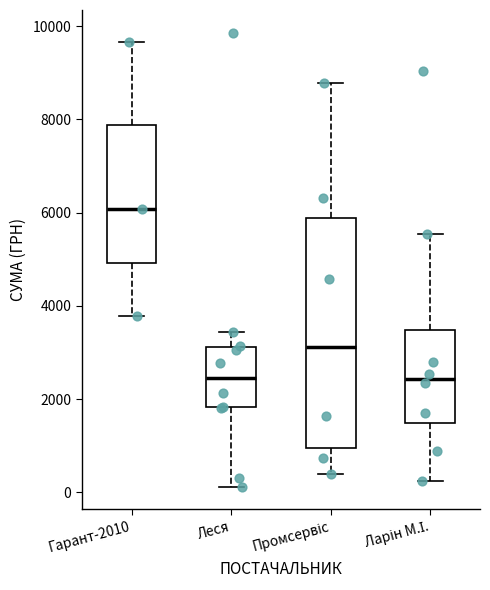

Which box is the tallest, from its lower edge to its upper edge?

Промсервіс